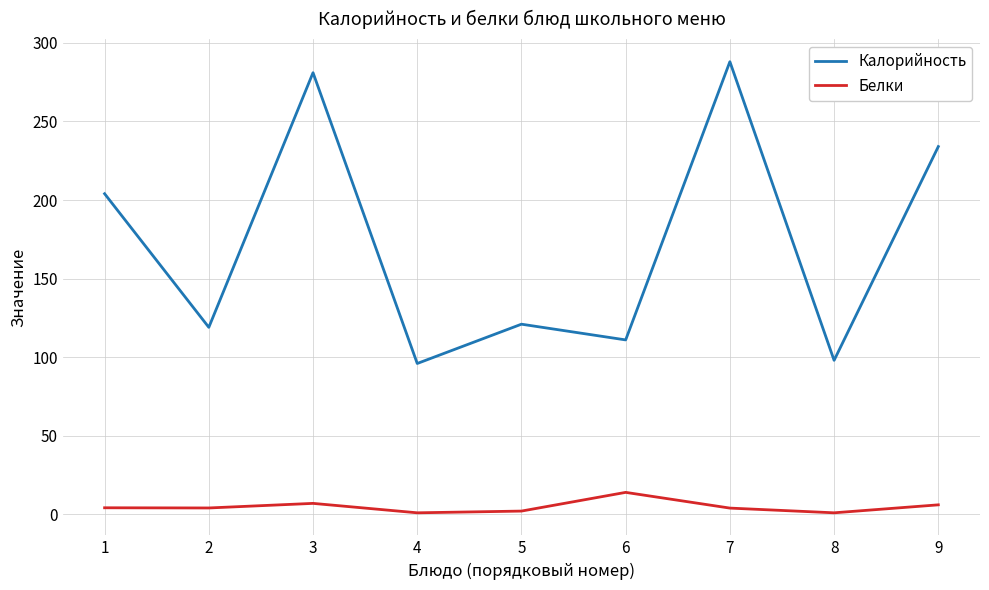

What is the maximum value shown in the chart?

288.0